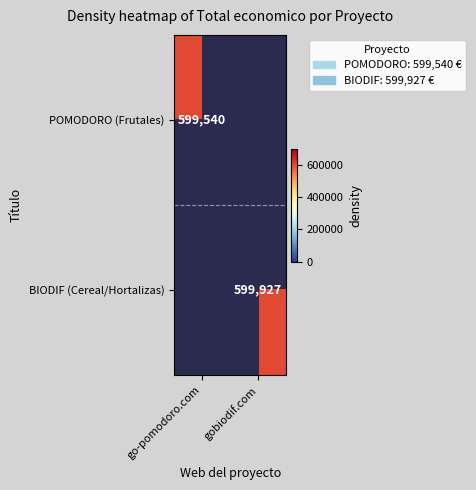

The BIODIF (Cereal/Hortalizas) series shows 154458 at gobiodif.com. True or false?

False